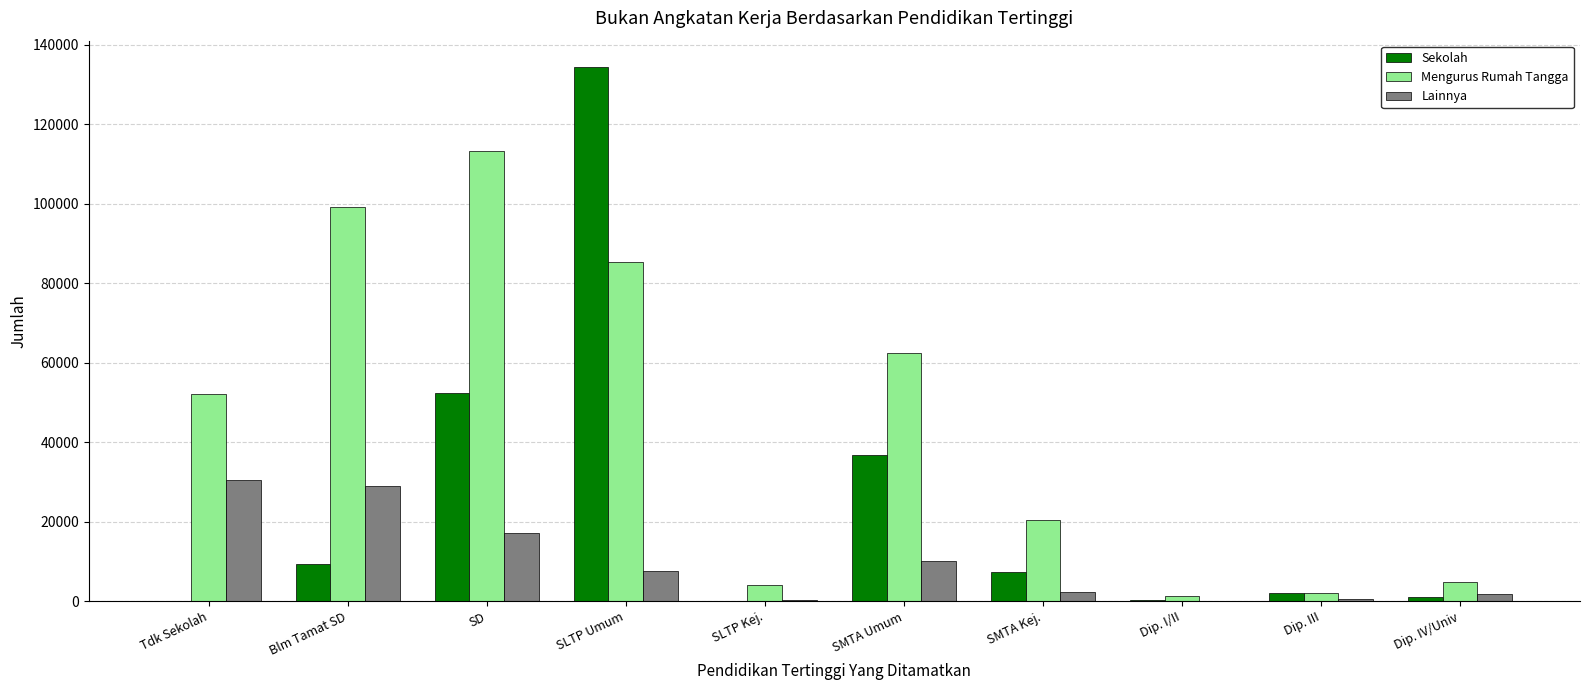

The value of Mengurus Rumah Tangga at Dip. IV/Univ is 4699. True or false?

True